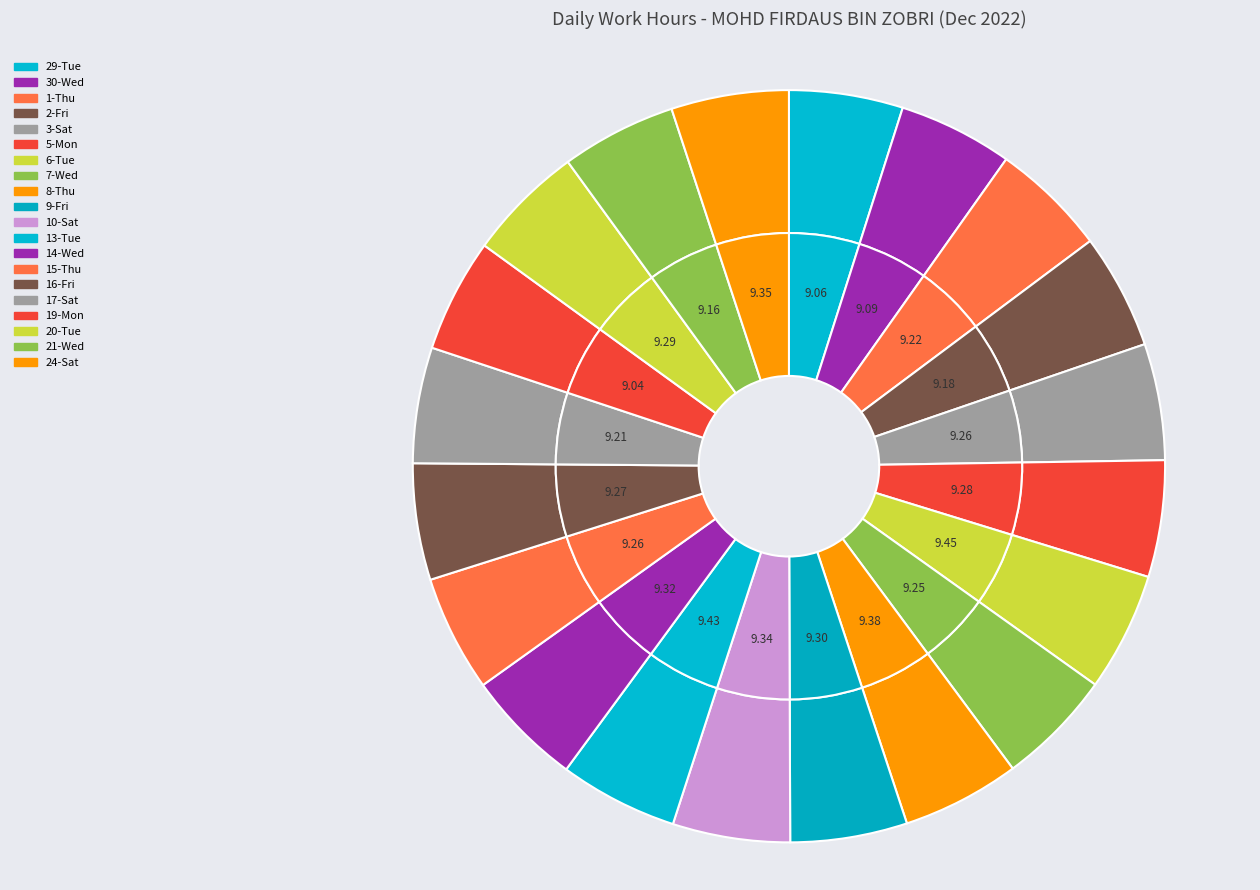

Approximately how many times larger is the value at 8-Thu compared to 6-Tue?

1.0